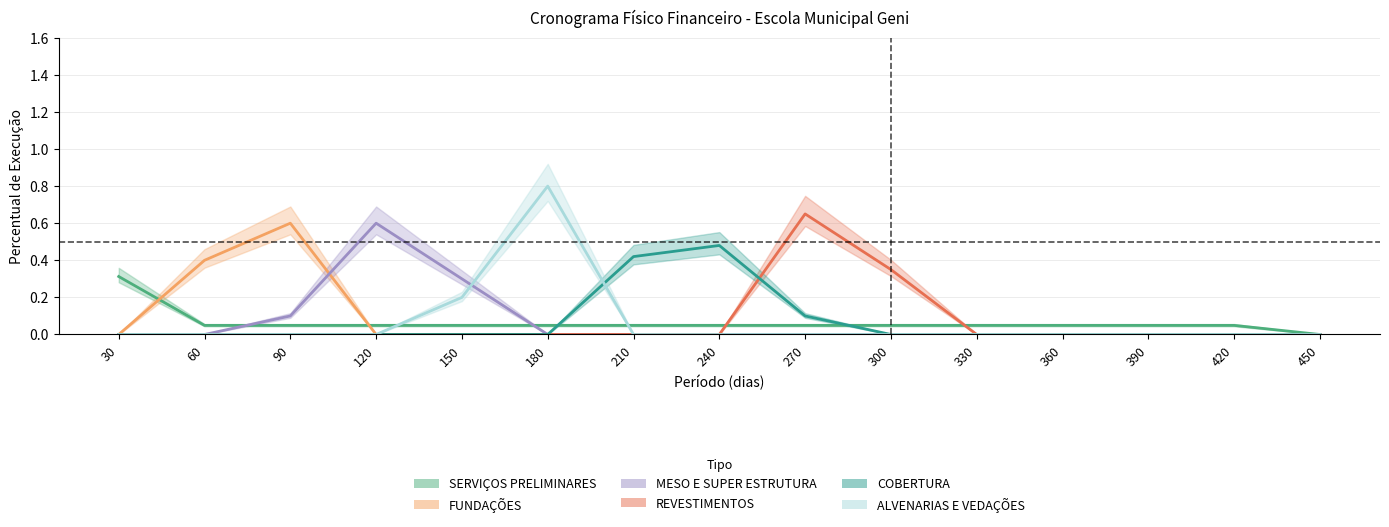

True or false: REVESTIMENTOS and ALVENARIAS E VEDAÇÕES intersect in this chart.

False